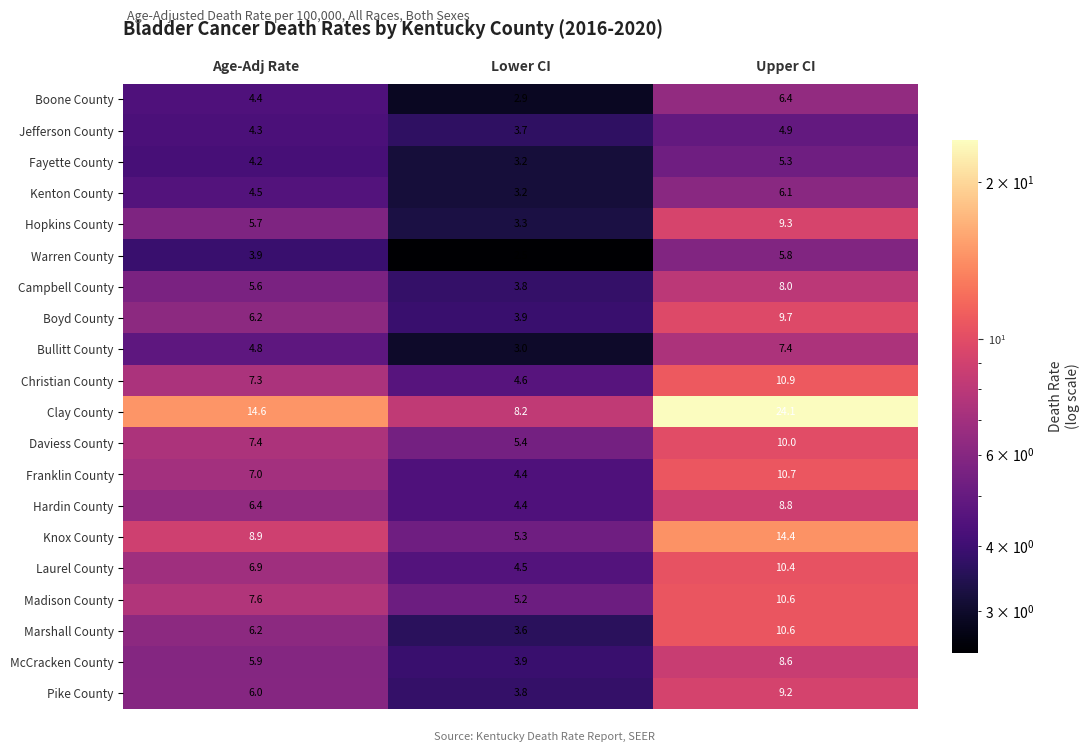

Which series changed the most between Age-Adj Rate and Upper CI?

Clay County